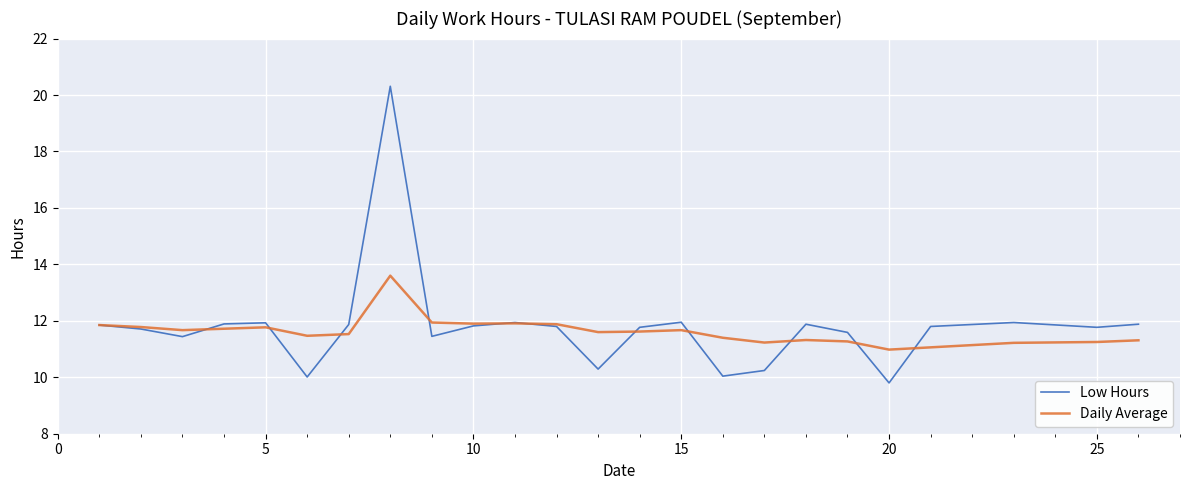

Which series has the largest range (max minus min)?

Low Hours